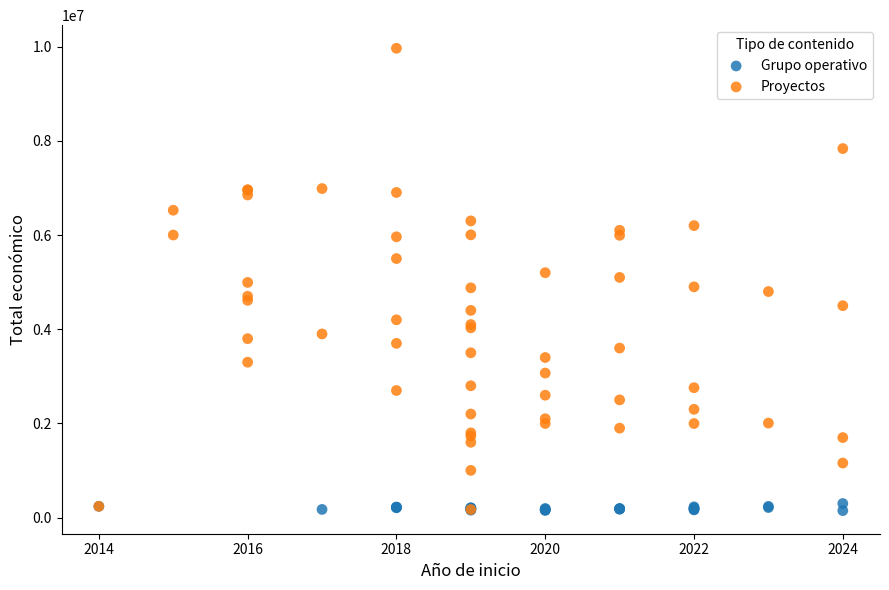

Which series has the widest spread of Y values?

Proyectos